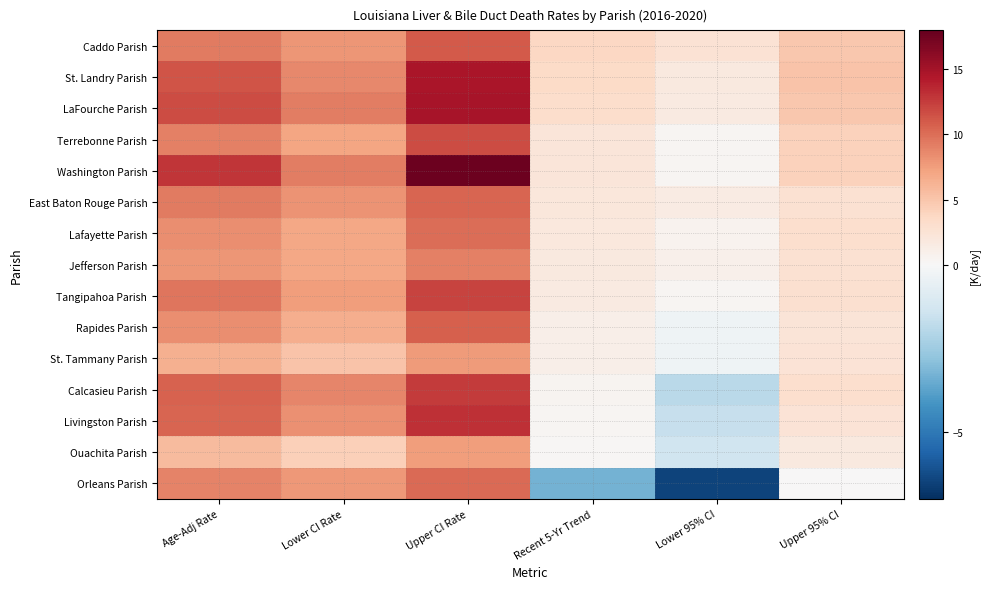

Which label corresponds to the smallest value in the chart?

Lower 95% CI